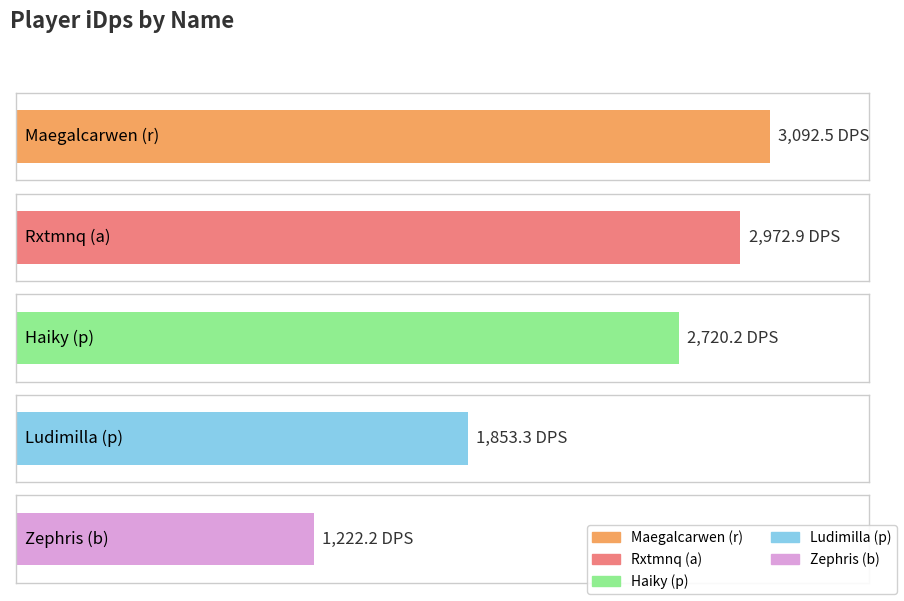

Reading left to right, transcribe all the data shown in this chart.

3092.5	2972.9	2720.2	1853.3	1222.2